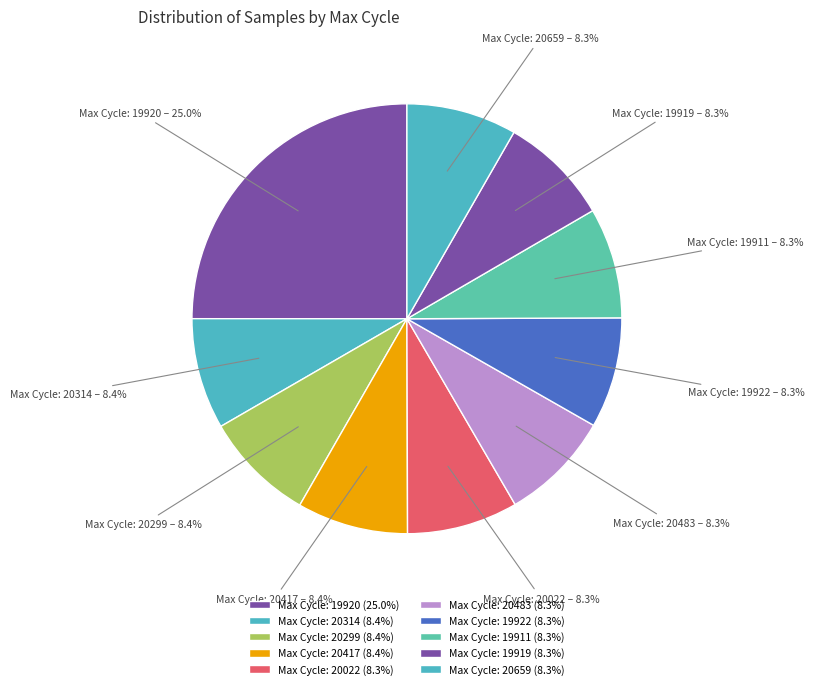

To the nearest percent, what is the average slice percentage?

10%